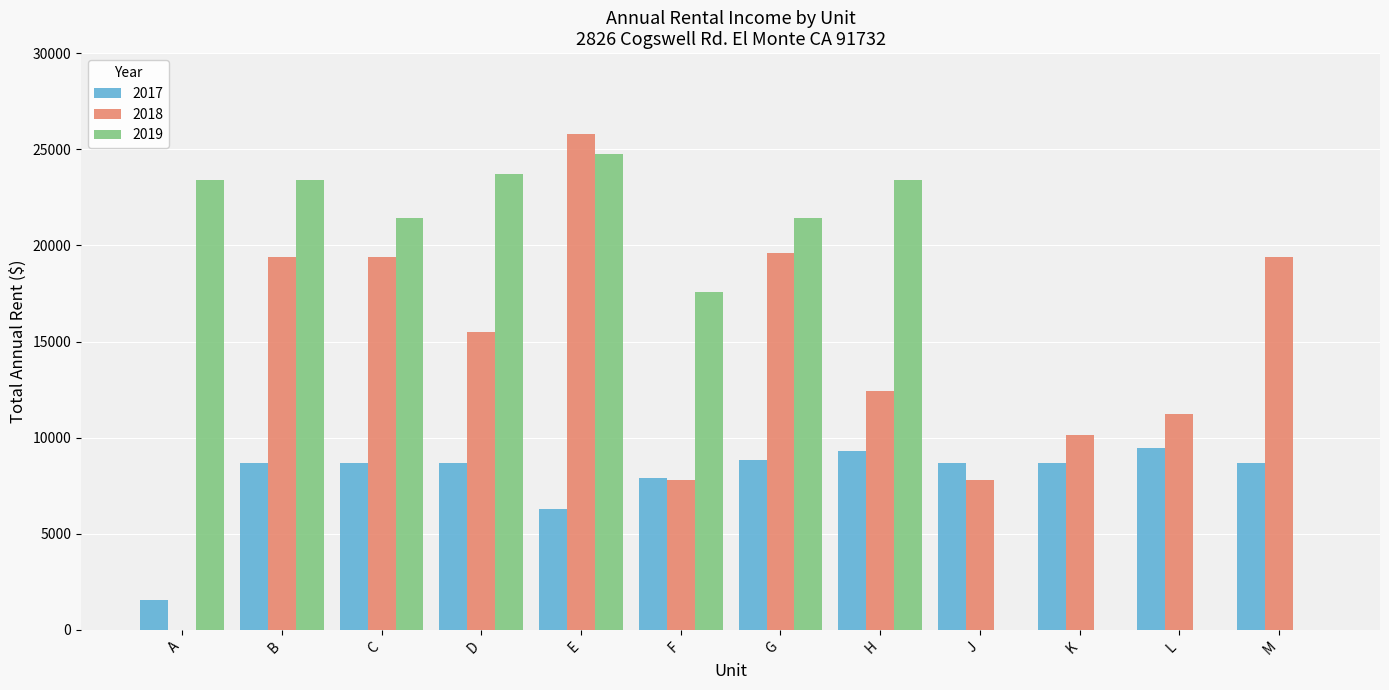

How many categories are shown in the chart?

12